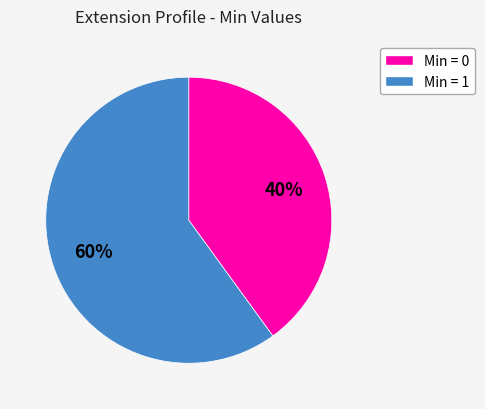

Rank the categories by value from highest to lowest.

Min = 1, Min = 0